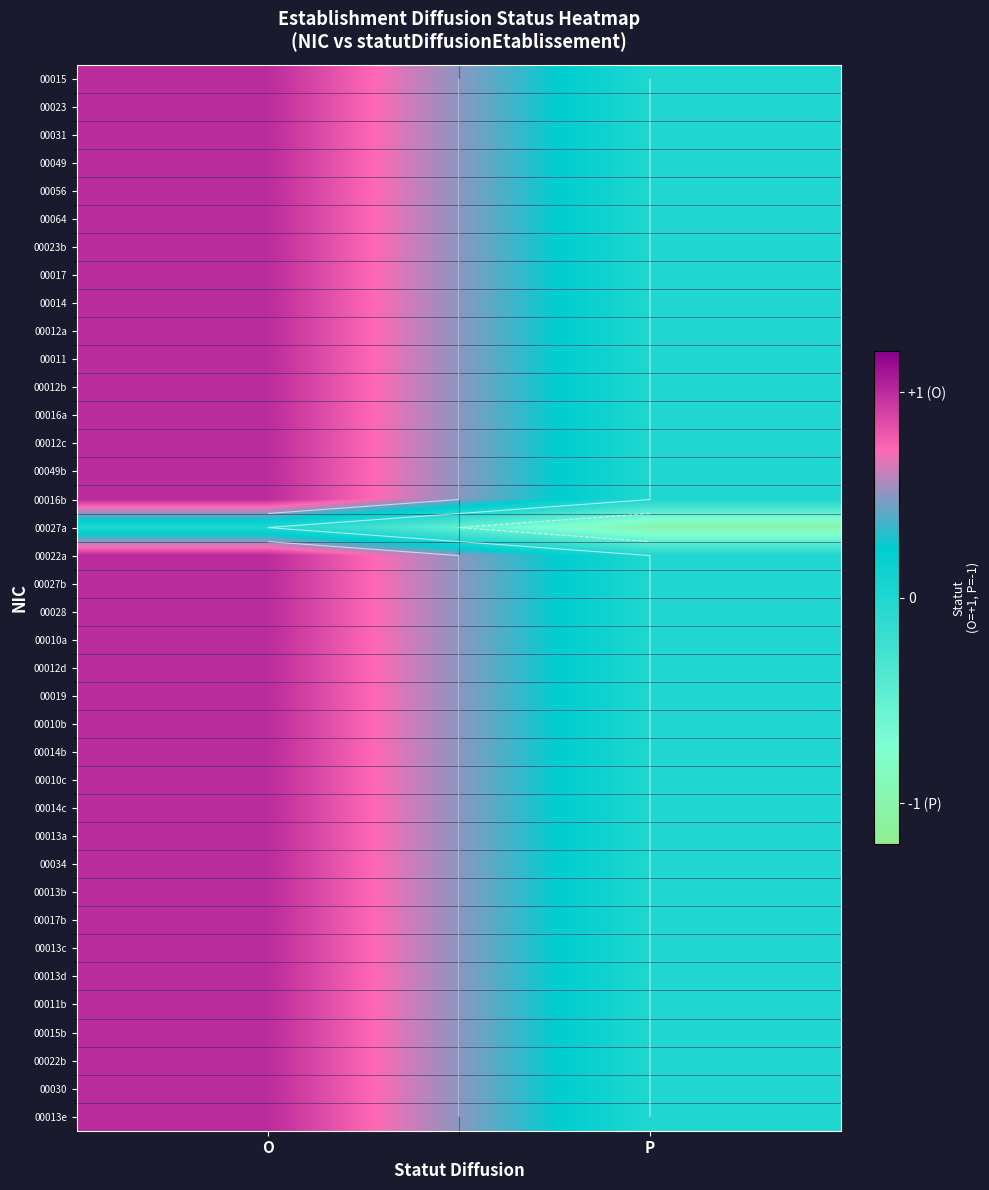

Is the value of 00049b at P greater than the value of 00014b at P?

No